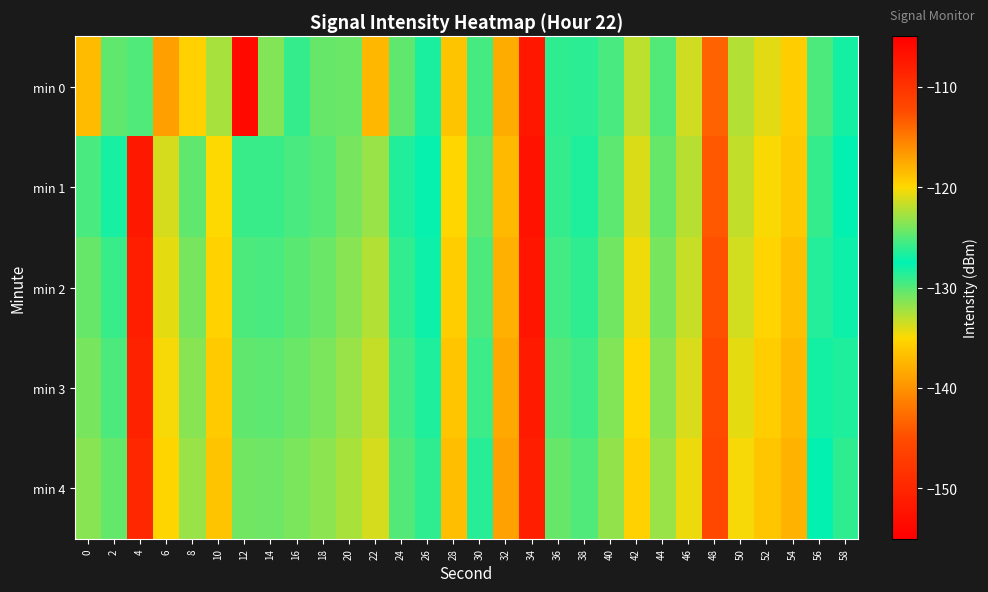

Which has a higher value, 46 or 22?

46